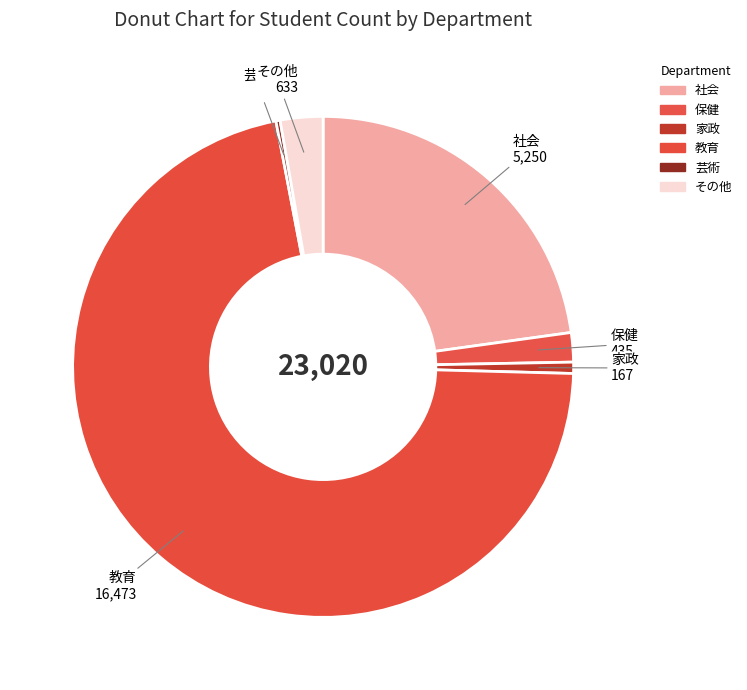

Do その他 and 家政 together represent more than half of the pie?

No